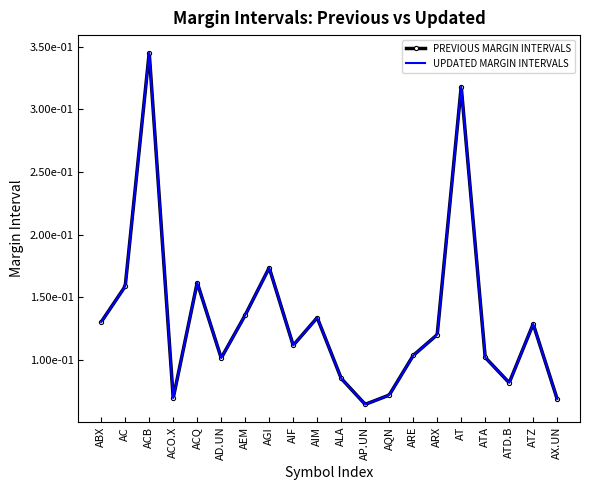

The value of UPDATED MARGIN INTERVALS at AEM is 0.1. True or false?

True